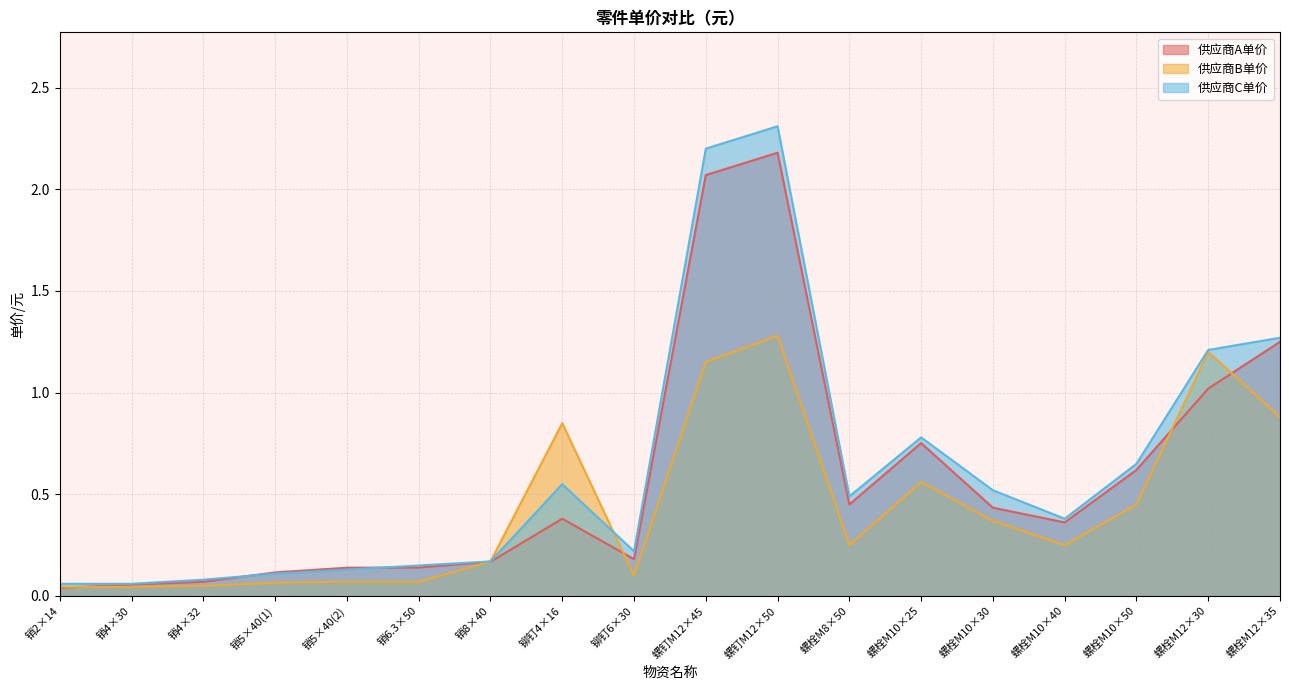

At which category is the sum across all series the highest?

螺钉M12×50